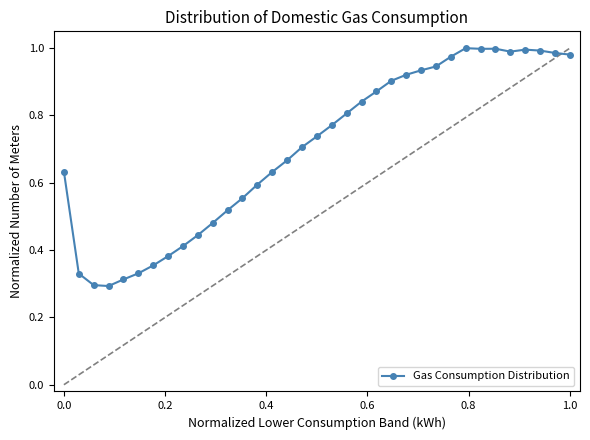

What is the sum of all values?

24.6